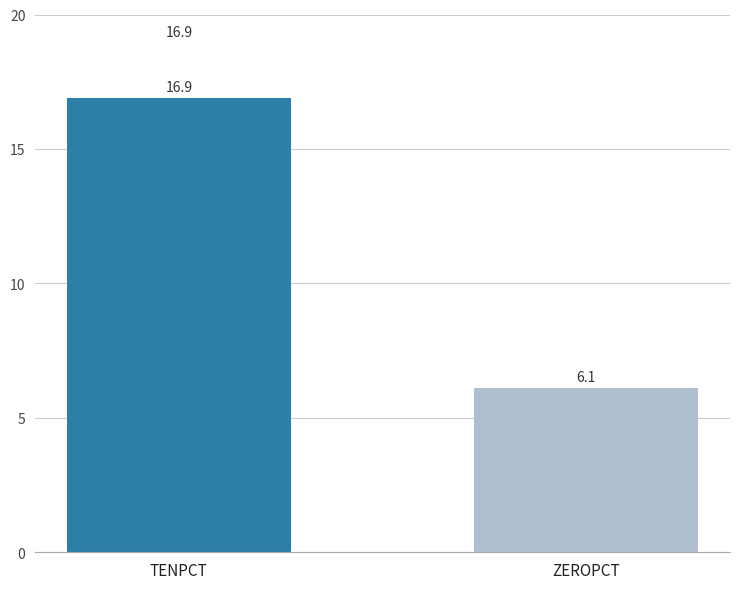

Approximately how many times larger is the value at TENPCT compared to ZEROPCT?

2.8